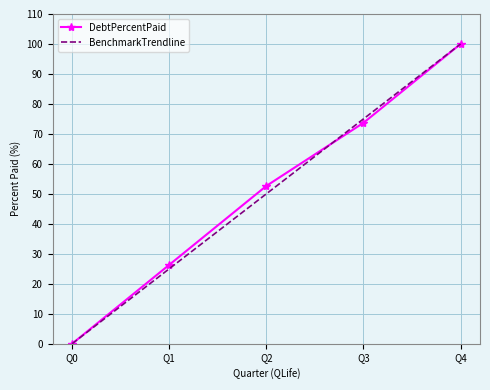

Is it true that DebtPercentPaid equals 0.0 at Q0?

True